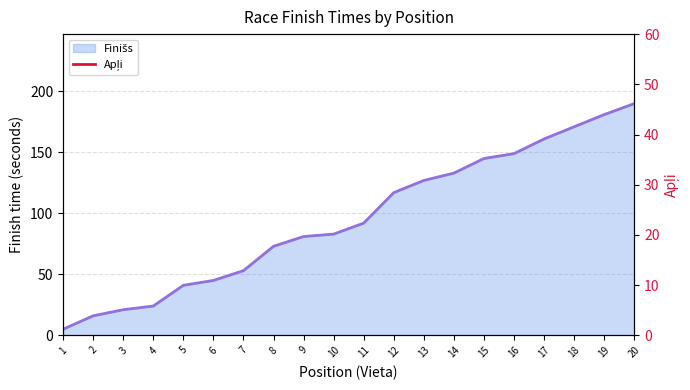

What is the change in value from 7 to 10?

+30